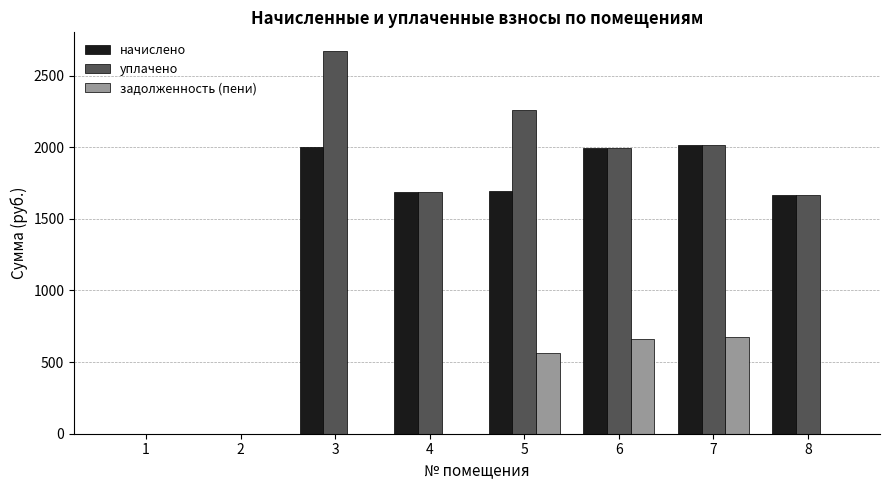

What is the maximum value shown in the chart?

2668.8